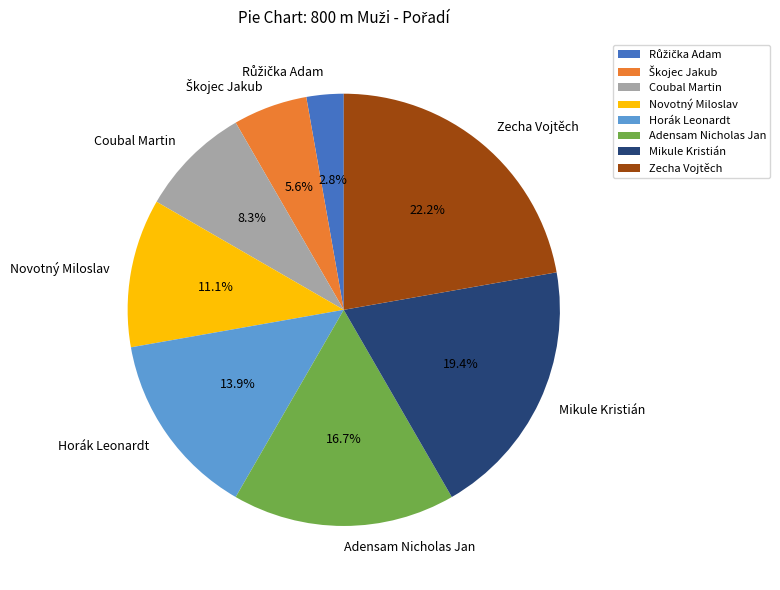

Which category has the biggest portion of the pie?

Zecha Vojtěch